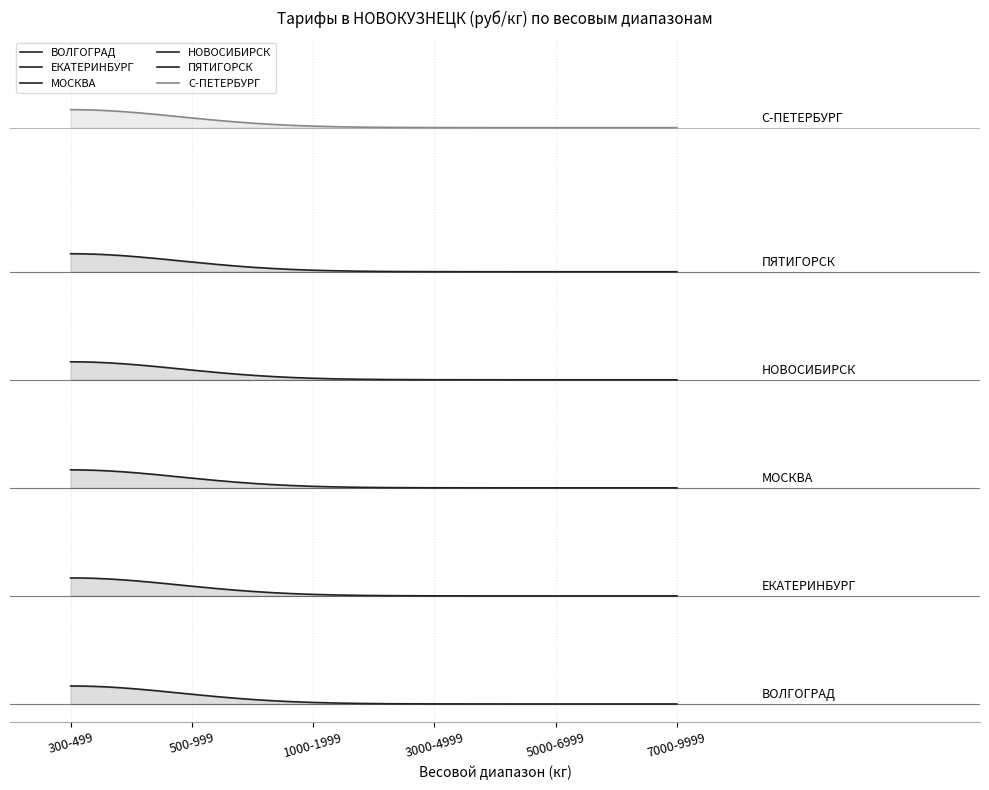

What is the value of the С-ПЕТЕРБУРГ point at the 3rd from the left?

14.9